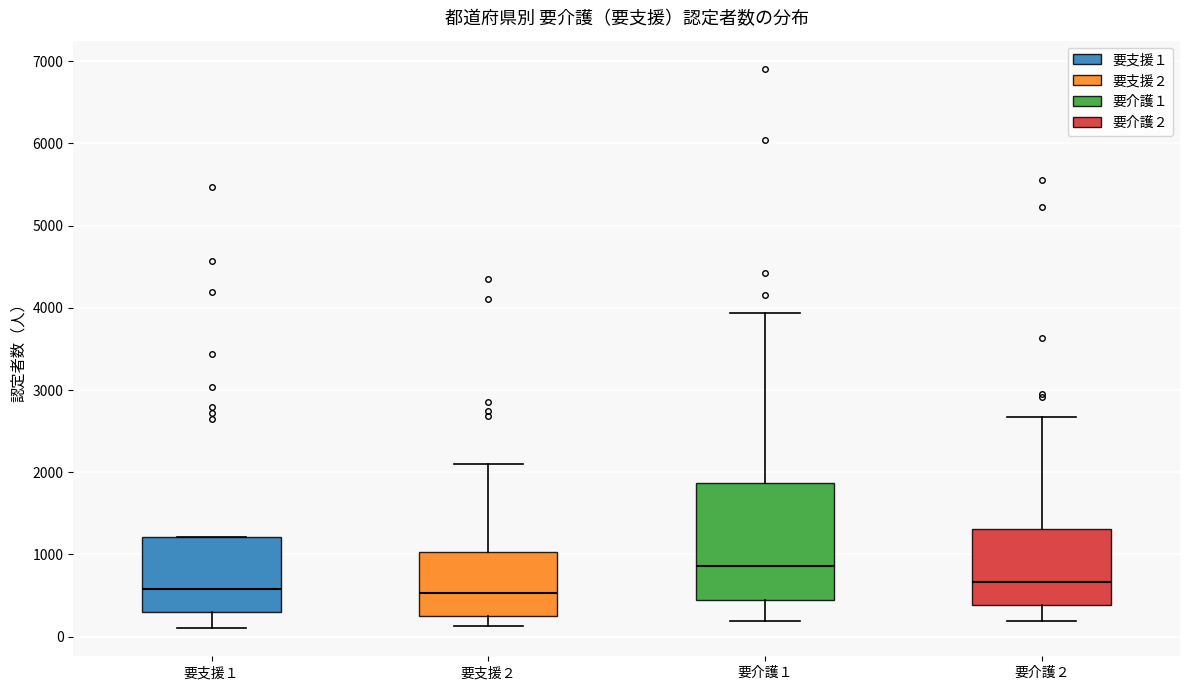

Reading left to right, transcribe this box plot: for each box, give where its median line is, the range the box spans, and where its two whiskers end, as read against the y-axis. The values are not printed on the chart, so give them approximately, as read against the axis.

要支援１: median 600, box 300 to 1200, whiskers 100 to 1200
要支援２: median 500, box 200 to 1000, whiskers 100 to 2100
要介護１: median 900, box 500 to 1900, whiskers 200 to 3900
要介護２: median 700, box 400 to 1300, whiskers 200 to 2700